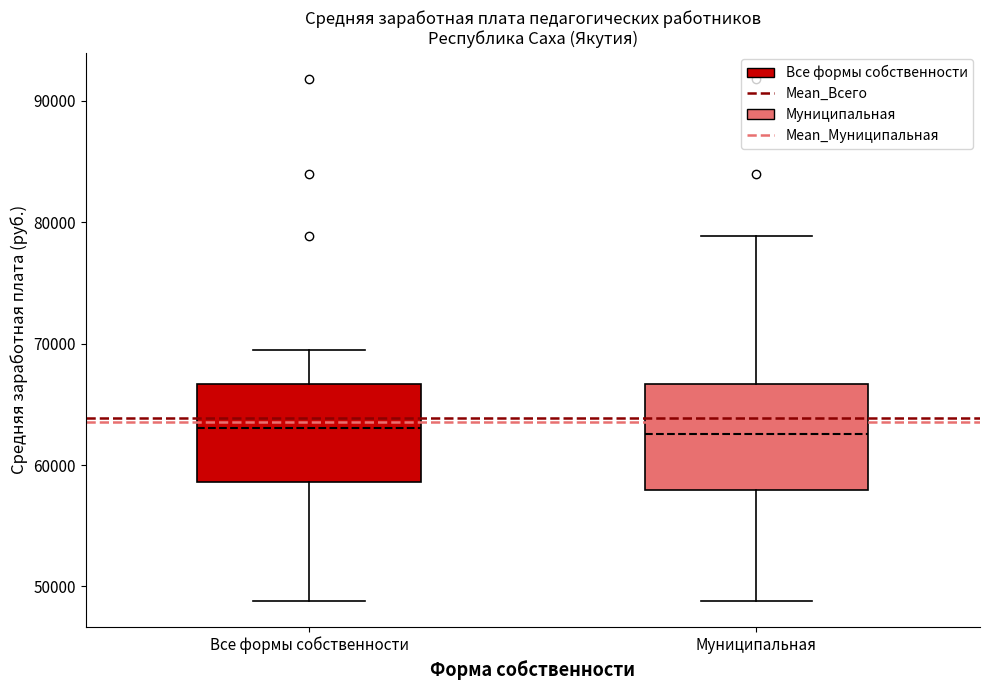

Reading left to right, read every box against the y-axis: the position of its median line, the range the box covers, and the ends of its whiskers. The values are not printed on the chart, so give them approximately, as read against the axis.

Все формы собственности: median 63000, box 59000 to 67000, whiskers 49000 to 69000
Муниципальная: median 63000, box 58000 to 67000, whiskers 49000 to 79000